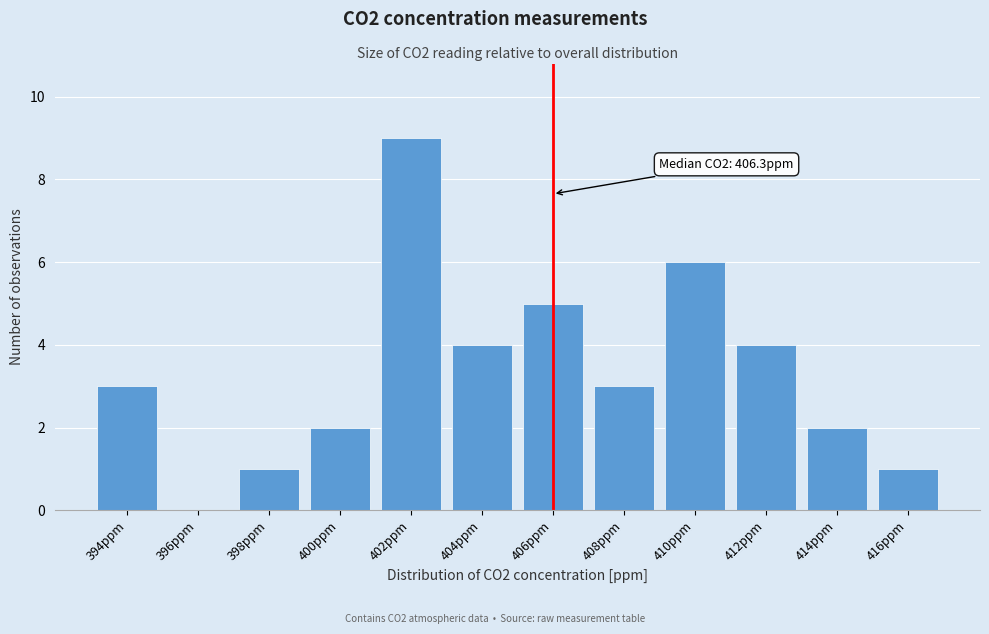

Reading left to right, what are all the values shown in this chart?

394ppm=3	396ppm=0	398ppm=1	400ppm=2	402ppm=9	404ppm=4	406ppm=5	408ppm=3	410ppm=6	412ppm=4	414ppm=2	416ppm=1